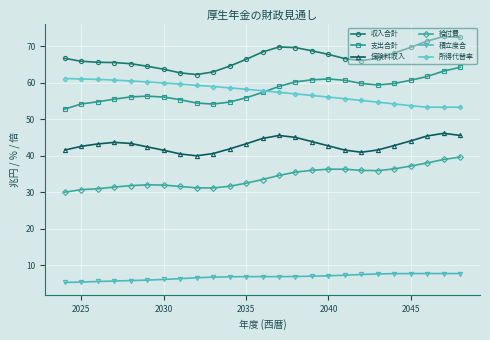

What is the value of the 積立度合 point at the 14th from the left?

6.8